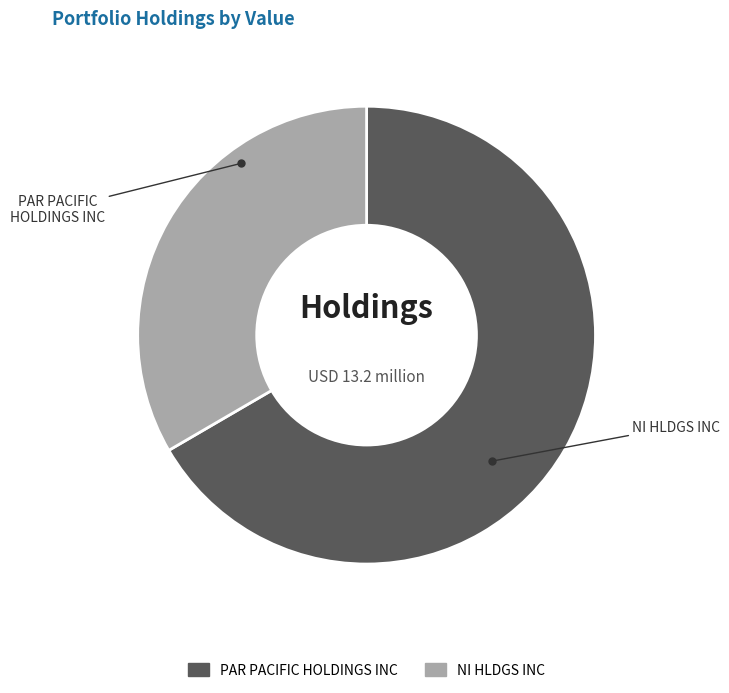

What is the ratio of the value at NI HLDGS INC to the value at PAR PACIFIC HOLDINGS INC?

0.5